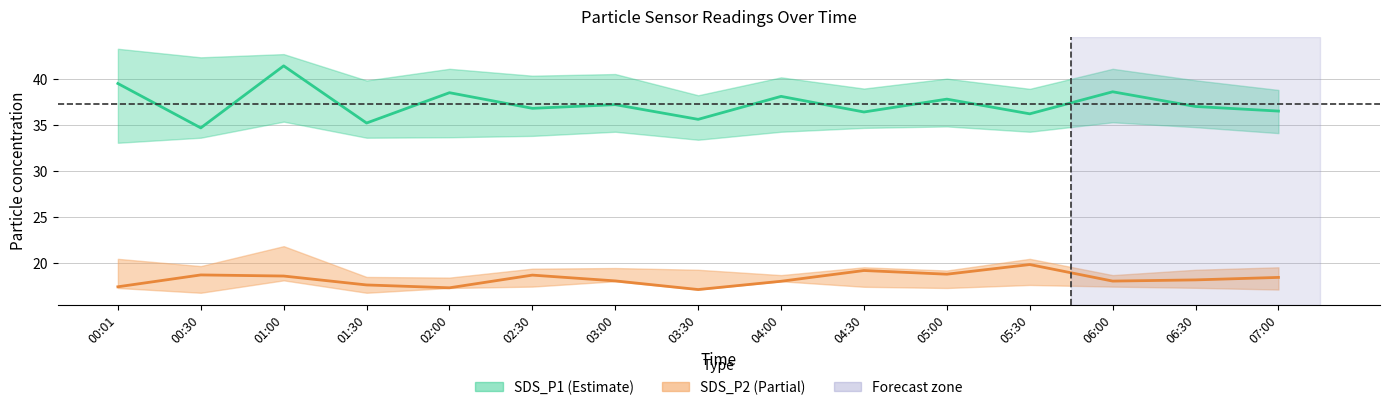

Reading left to right, transcribe all the data shown in this chart.

SDS_P1: 39.5	34.7	41.4	35.2	38.5	36.8	37.2	35.6	38.1	36.4	37.8	36.2	38.6	37.0	36.5
SDS_P1_upper: 43.3	42.4	42.7	39.8	41.1	40.4	40.5	38.2	40.2	39.0	40.0	38.9	41.1	39.9	38.8
SDS_P1_lower: 33.0	33.6	35.4	33.6	33.6	33.8	34.2	33.4	34.2	34.7	34.8	34.2	35.3	34.8	34.1
SDS_P2: 17.4	18.7	18.6	17.6	17.3	18.6	18.0	17.1	18.0	19.1	18.8	19.8	18.0	18.1	18.4
SDS_P2_upper: 20.4	19.6	21.8	18.4	18.4	19.4	19.4	19.2	18.6	19.5	19.1	20.4	18.6	19.2	19.5
SDS_P2_lower: 17.2	16.7	18.1	16.7	17.2	17.4	18.0	17.1	18.0	17.4	17.2	17.6	17.4	17.3	17.1